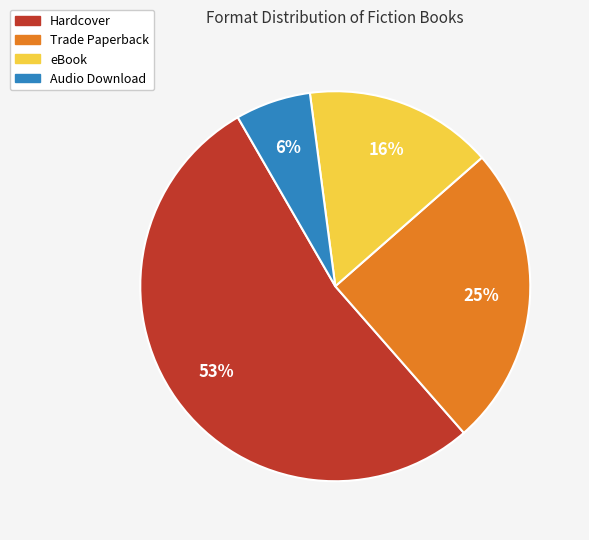

Is it true that eBook is 8% of the pie?

False